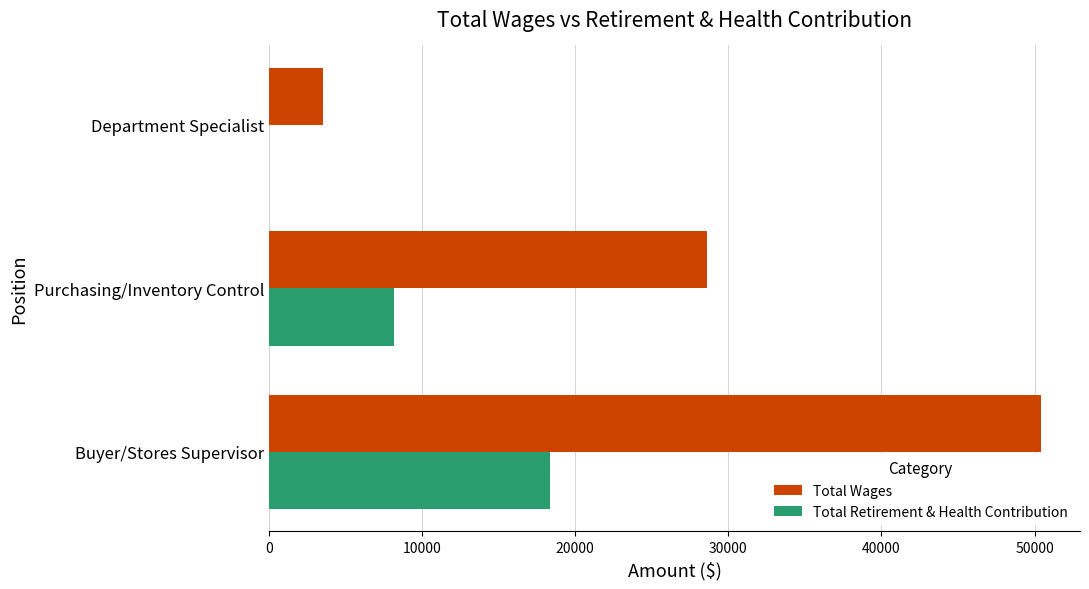

At which label is Total Retirement & Health Contribution closest to 9179?

Purchasing/Inventory Control